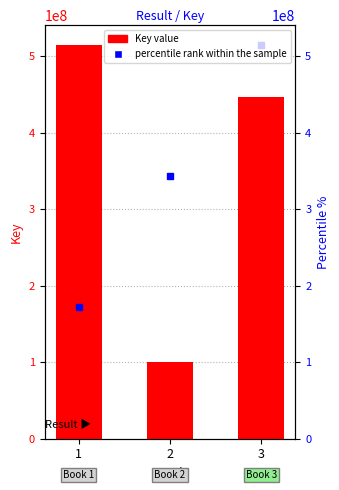

How many series are shown in this chart?

2